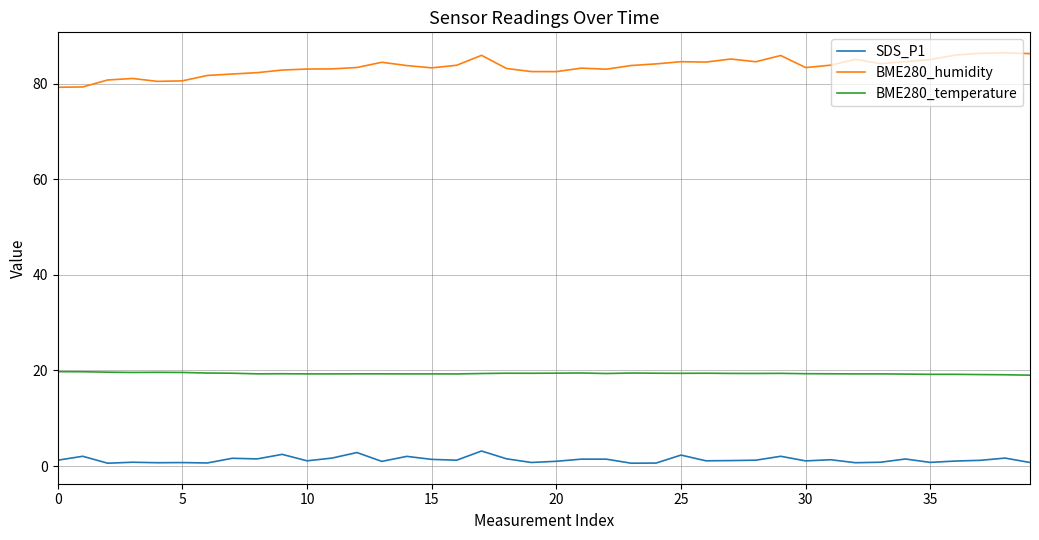

How many lines are shown in the chart?

3